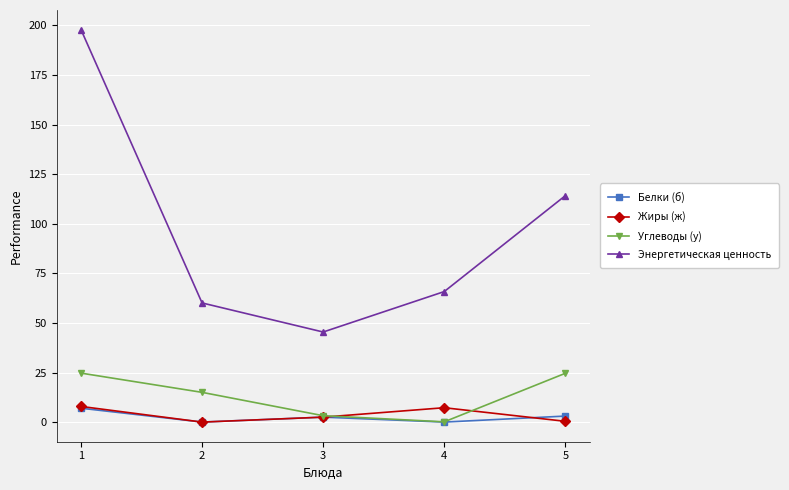

The Энергетическая ценность series shows 63.2 at 3. True or false?

False